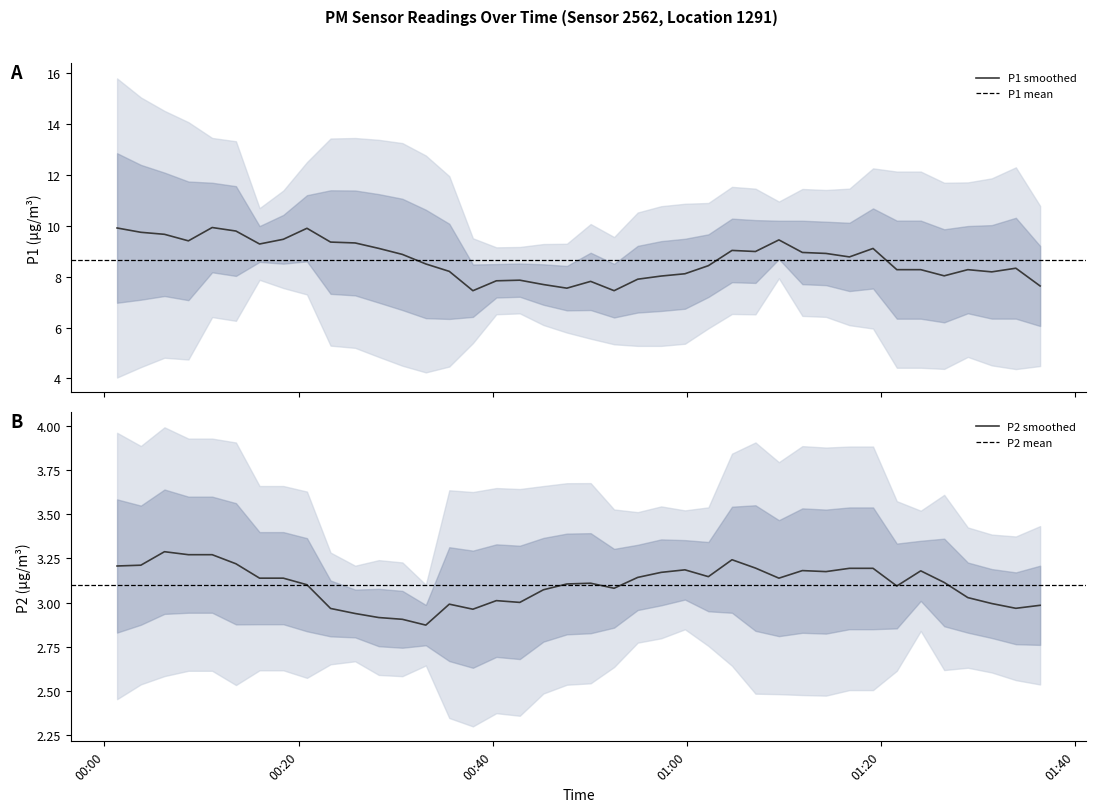

What is the highest value of the P1 smoothed series?

9.9